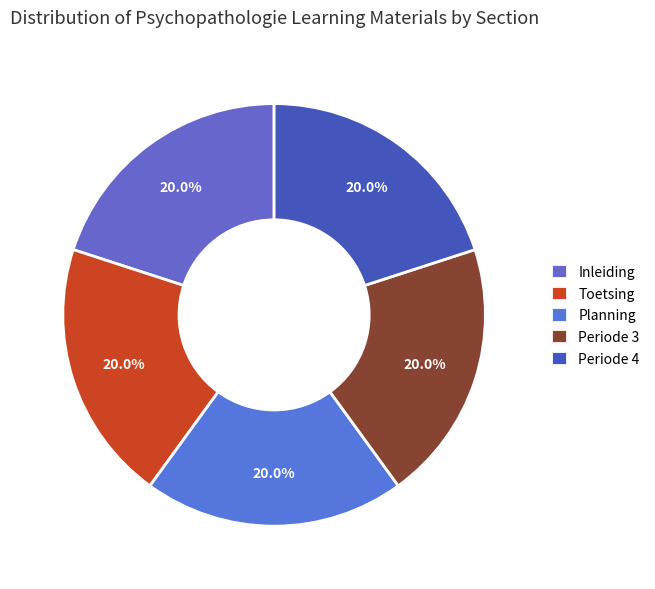

To the nearest percent, what is the combined percentage of Inleiding and Toetsing?

40%